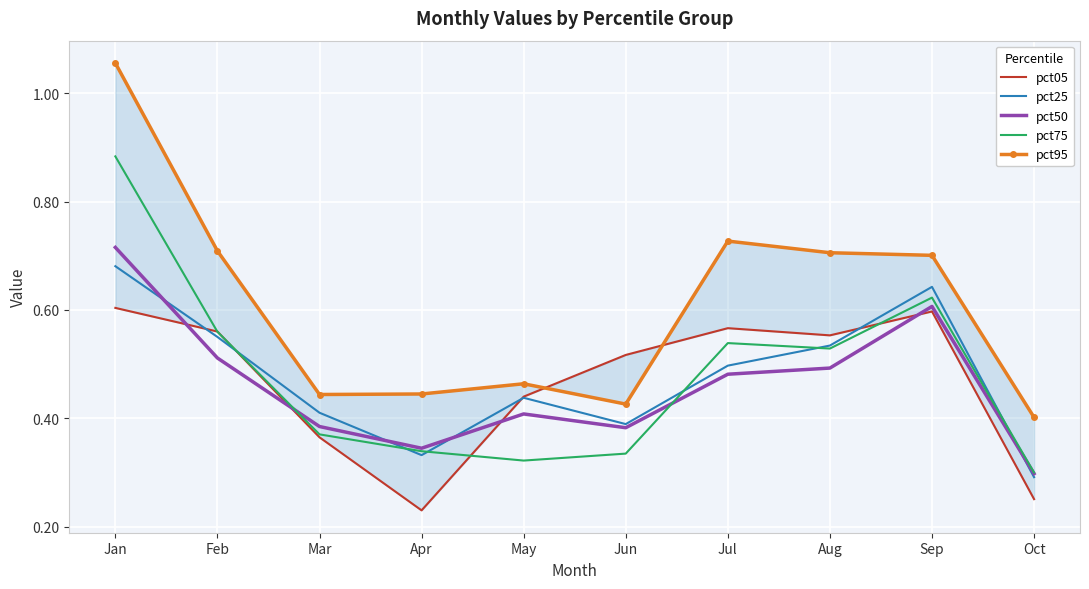

Reading left to right, list all the values displayed in this chart.

pct05: 0.6	0.6	0.4	0.2	0.4	0.5	0.6	0.6	0.6	0.3
pct25: 0.7	0.6	0.4	0.3	0.4	0.4	0.5	0.5	0.6	0.3
pct50: 0.7	0.5	0.4	0.3	0.4	0.4	0.5	0.5	0.6	0.3
pct75: 0.9	0.6	0.4	0.3	0.3	0.3	0.5	0.5	0.6	0.3
pct95: 1.1	0.7	0.4	0.4	0.5	0.4	0.7	0.7	0.7	0.4